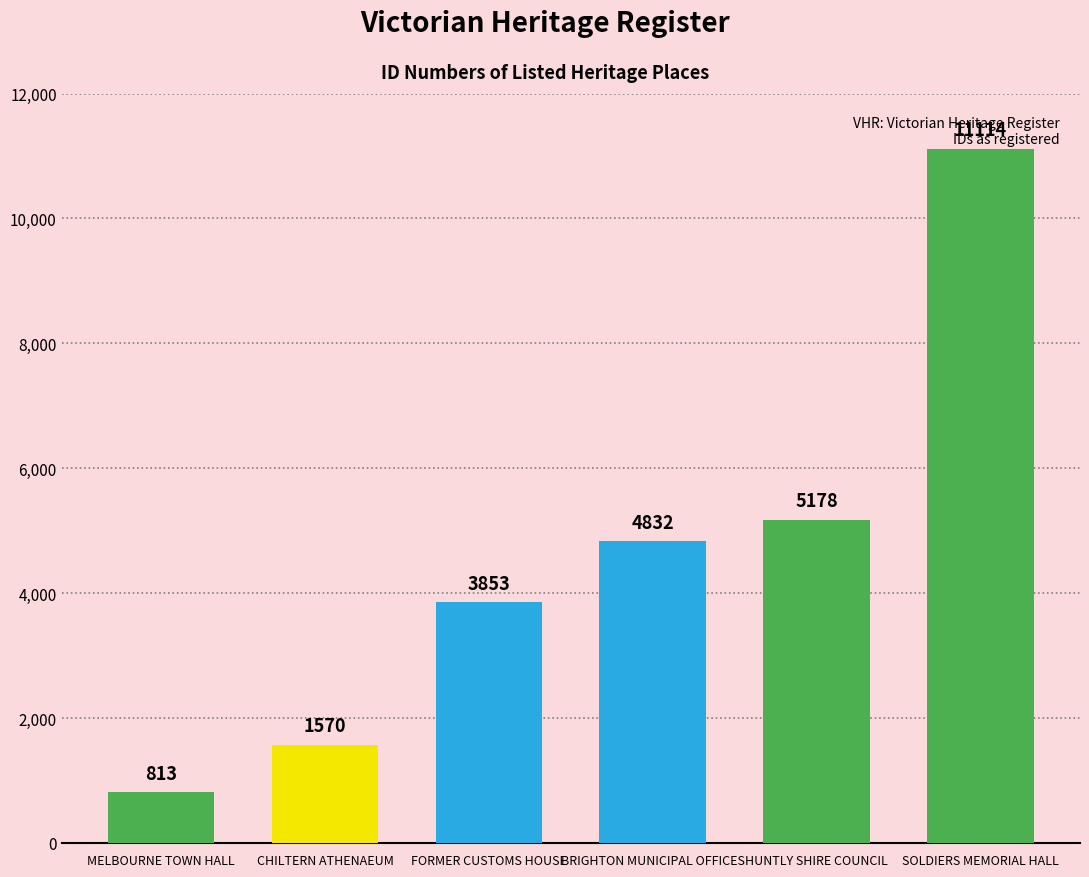

At which label does the data first exceed 4832?

HUNTLY SHIRE COUNCIL